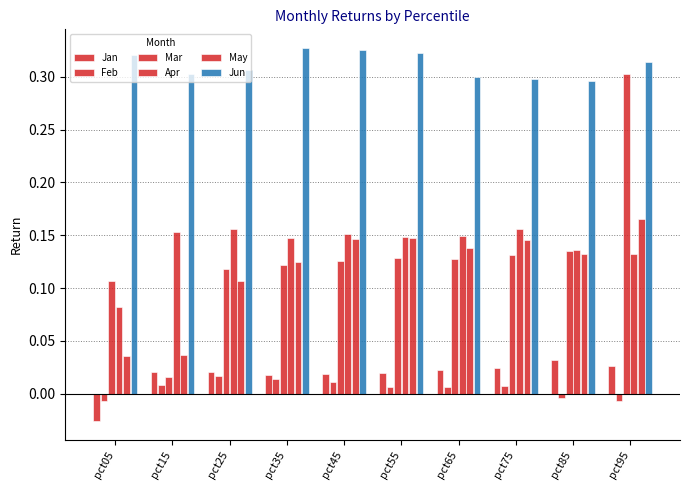

Which category has the highest value in the Jan series?

pct85